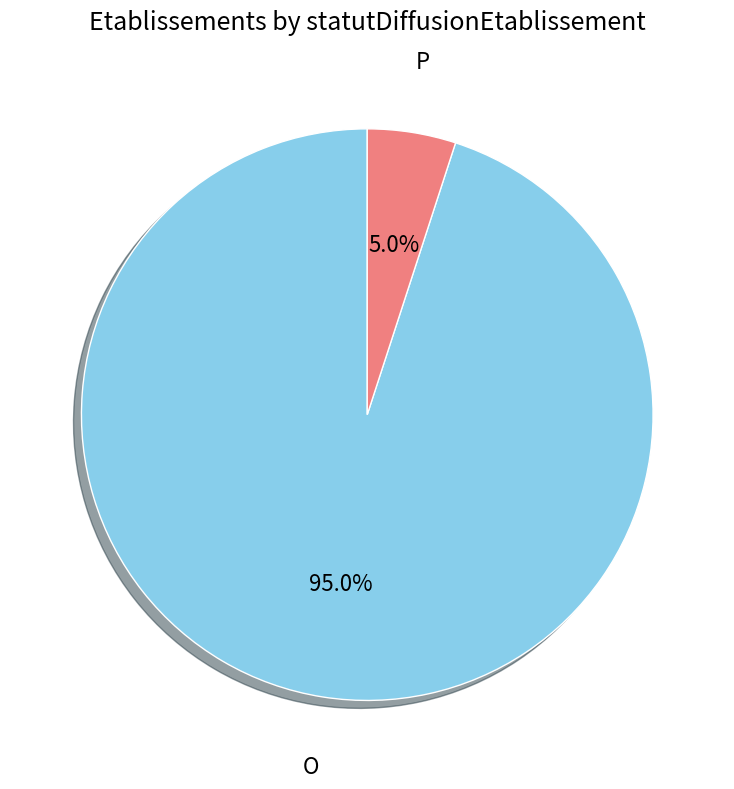

Rank the categories by value from highest to lowest.

O, P